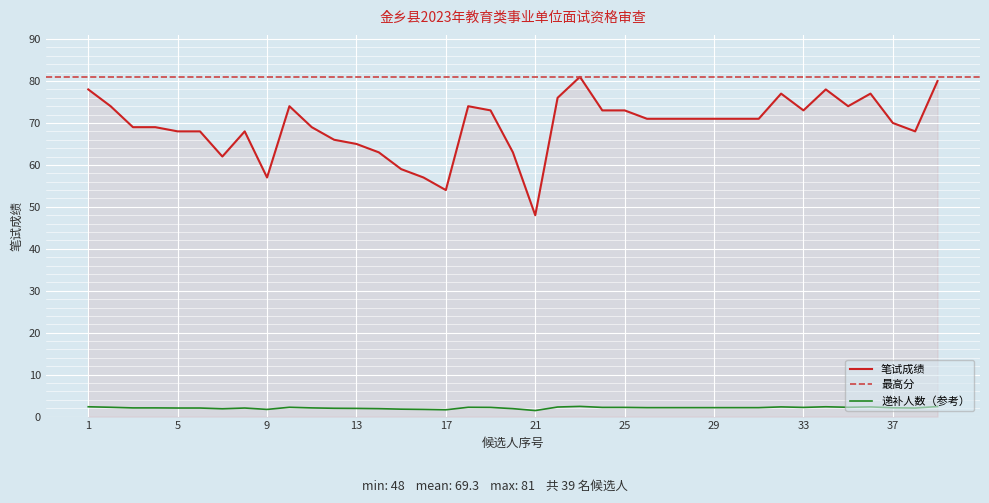

True or false: 递补人数（参考） and 笔试成绩 cross at least once.

False